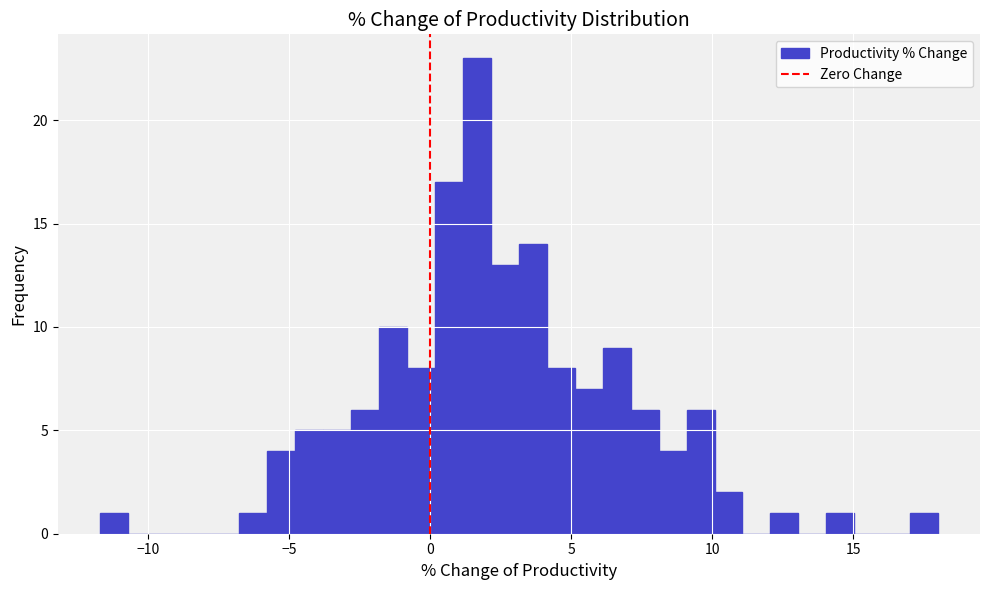

Read against the x-axis, roughly where is the centre of the tallest bar?

1.5